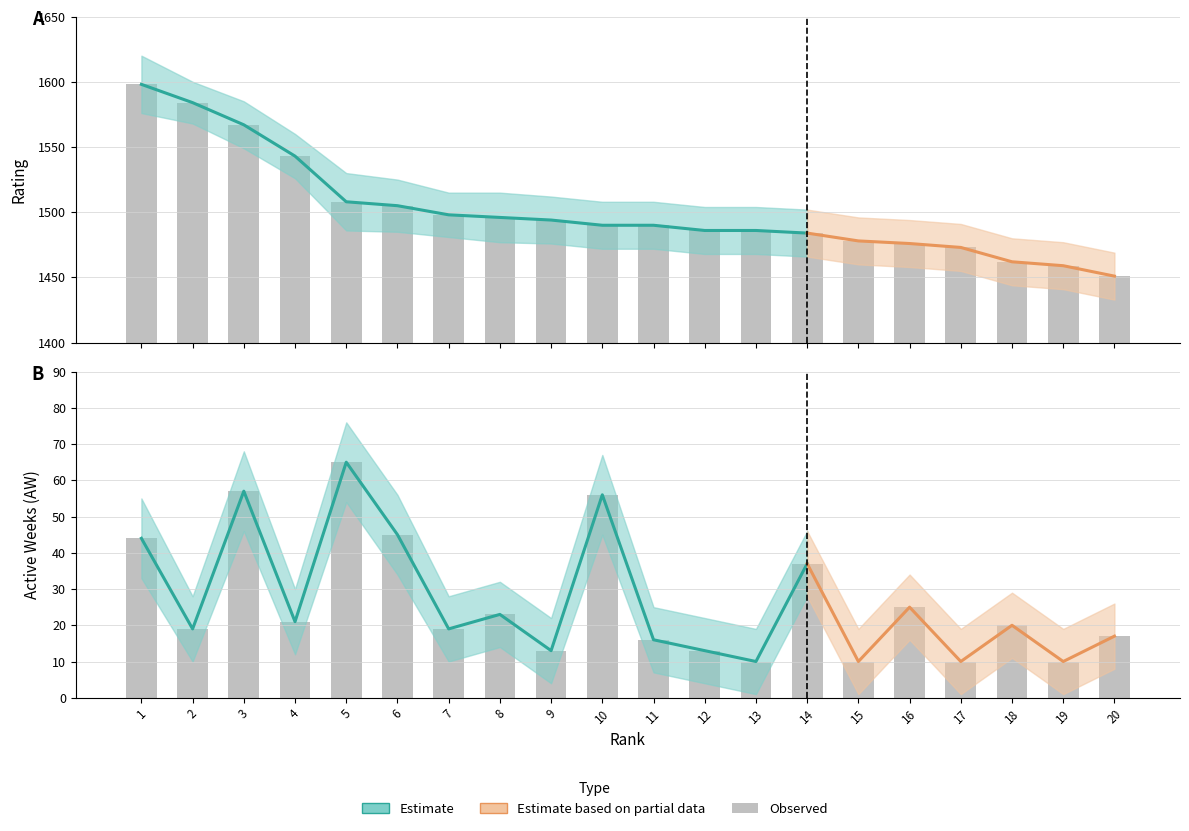

At which label does Rating first exceed 1490?

1